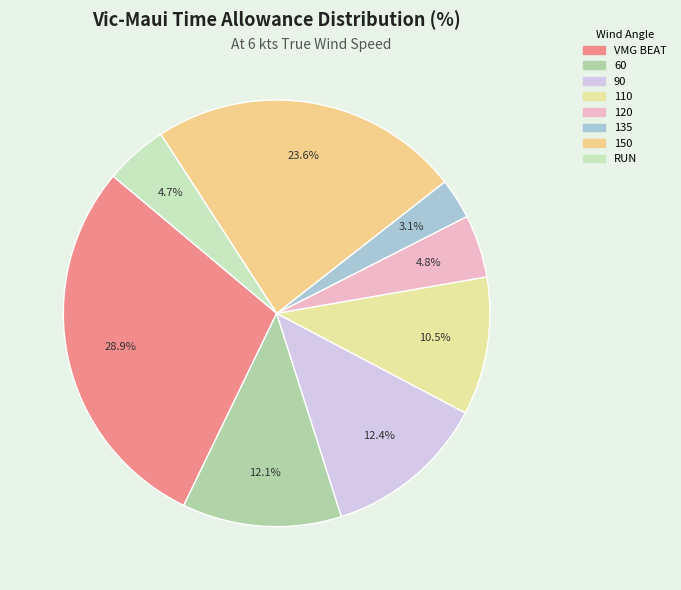

What is the smallest slice in the pie chart?

135